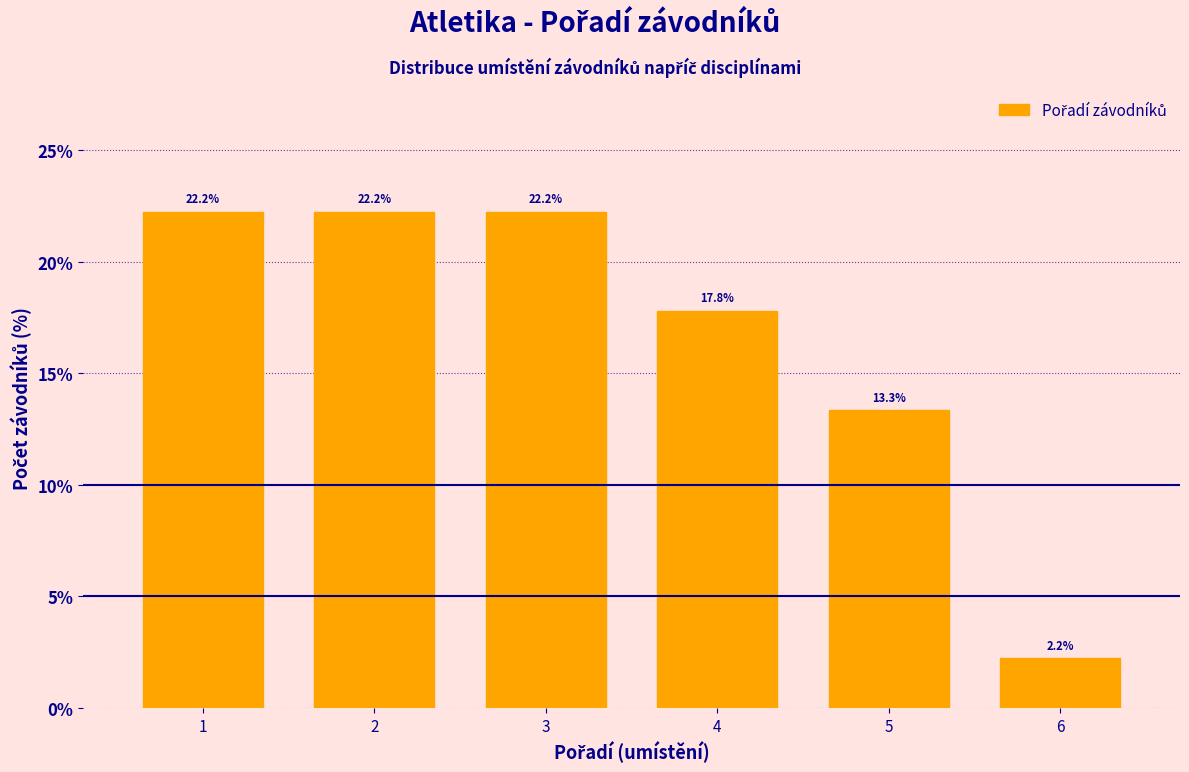

Reading left to right, extract all data points from this chart.

1=22.2	2=22.2	3=22.2	4=17.8	5=13.3	6=2.2